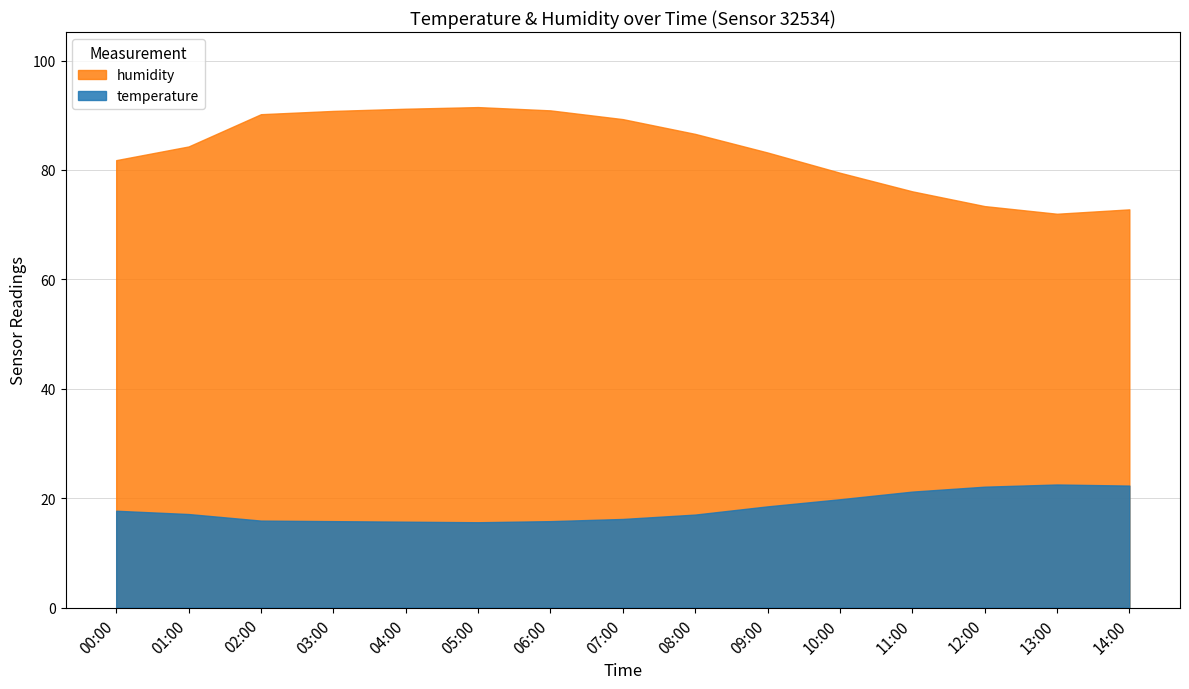

Which series has the largest range (max minus min)?

humidity